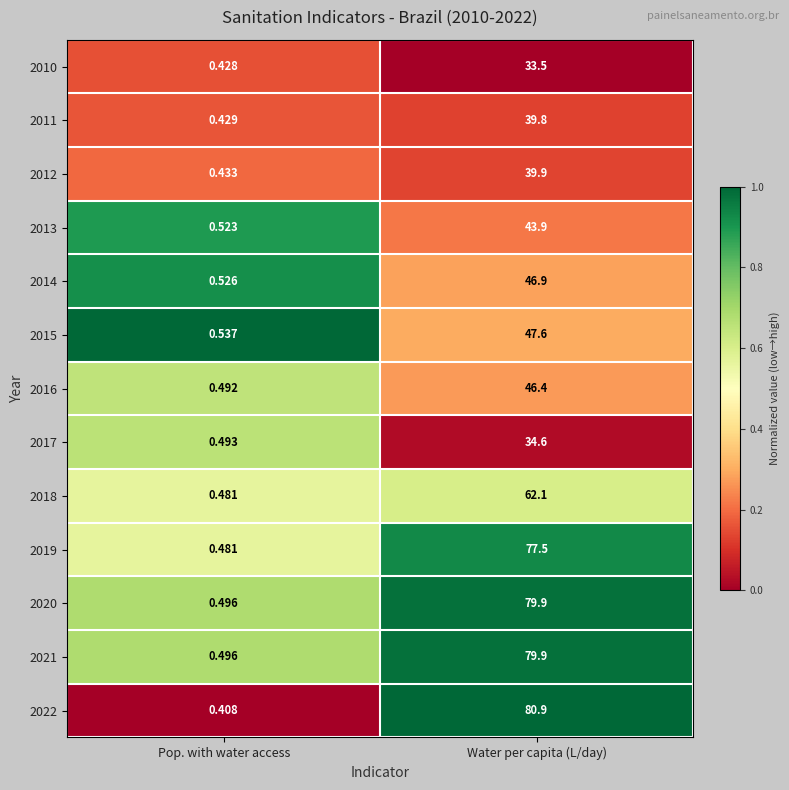

List the labels in order of 2017 value, smallest first.

Pop. with water access, Water per capita (L/day)